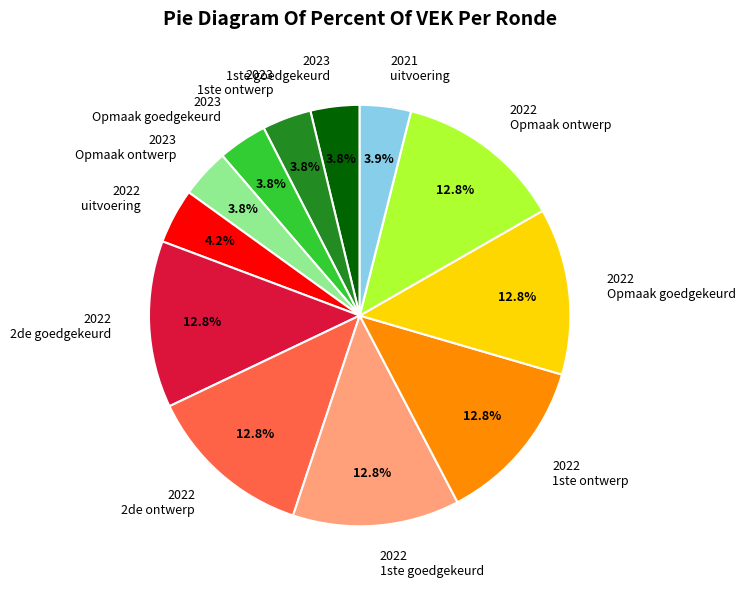

To the nearest percent, what is the difference between the largest and smallest slice percentages?

9%